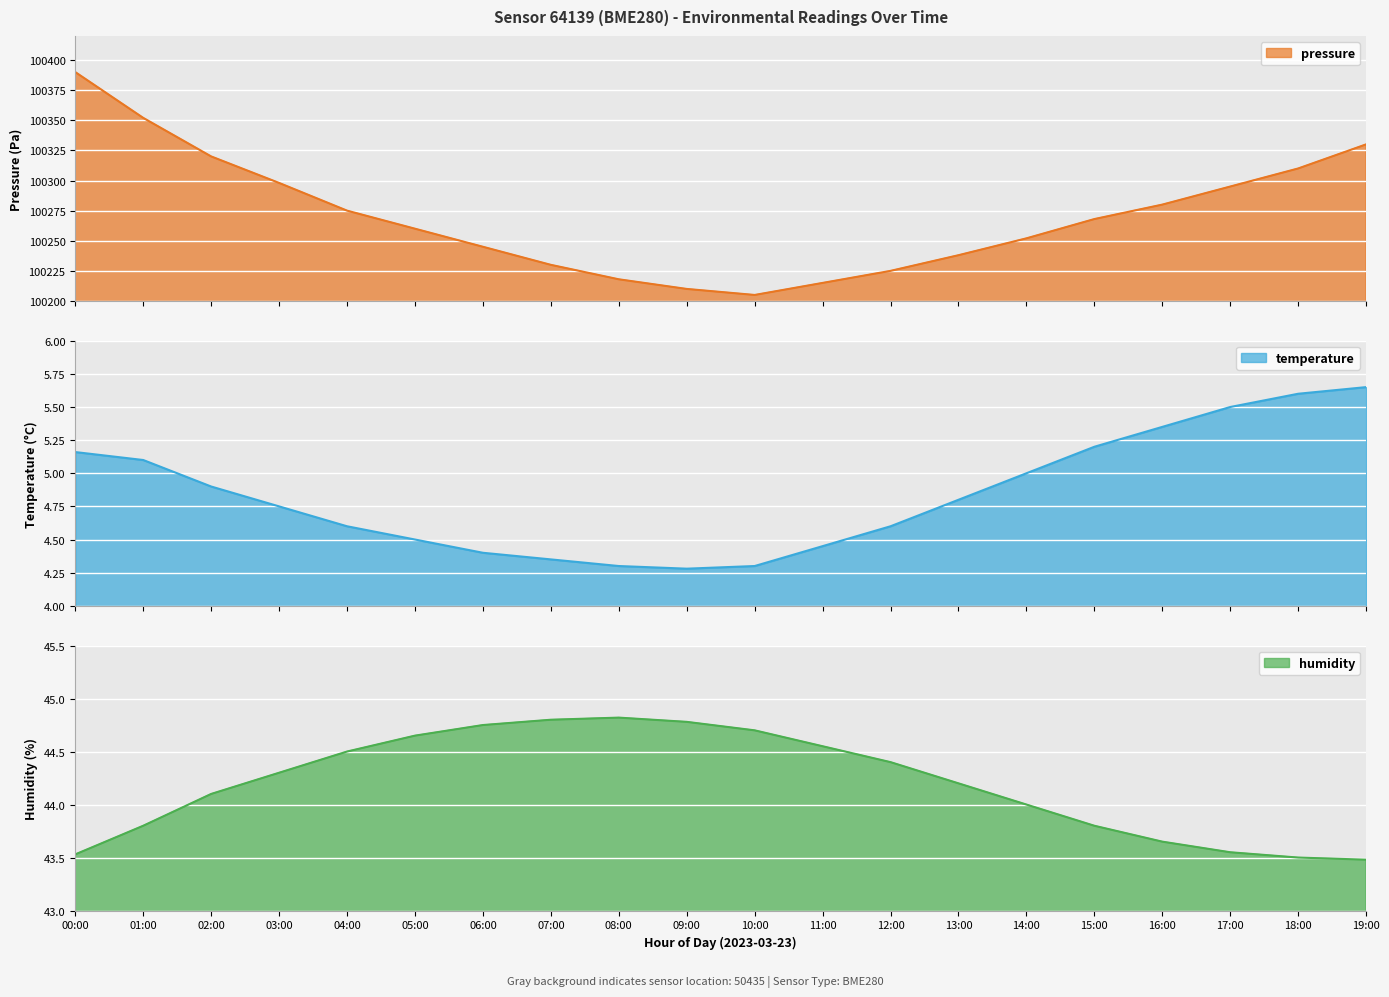

What is the value of the humidity point at the 8th from the left?

44.8